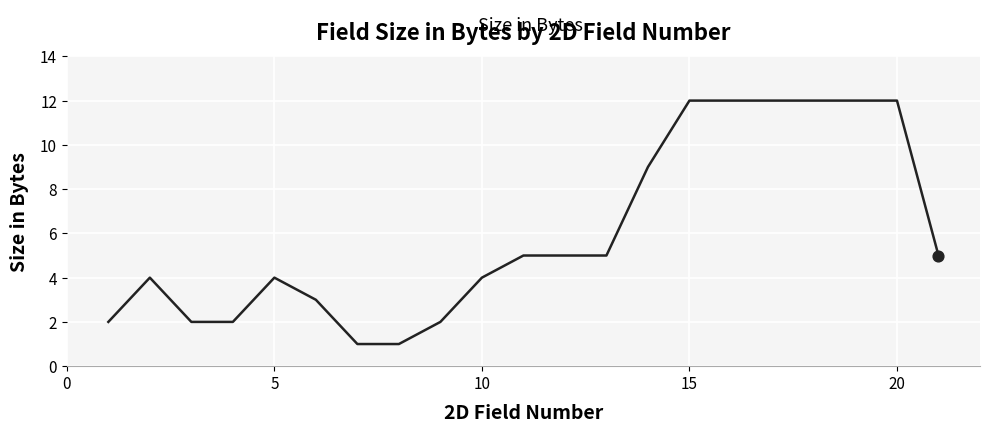

What is the greatest value displayed?

12